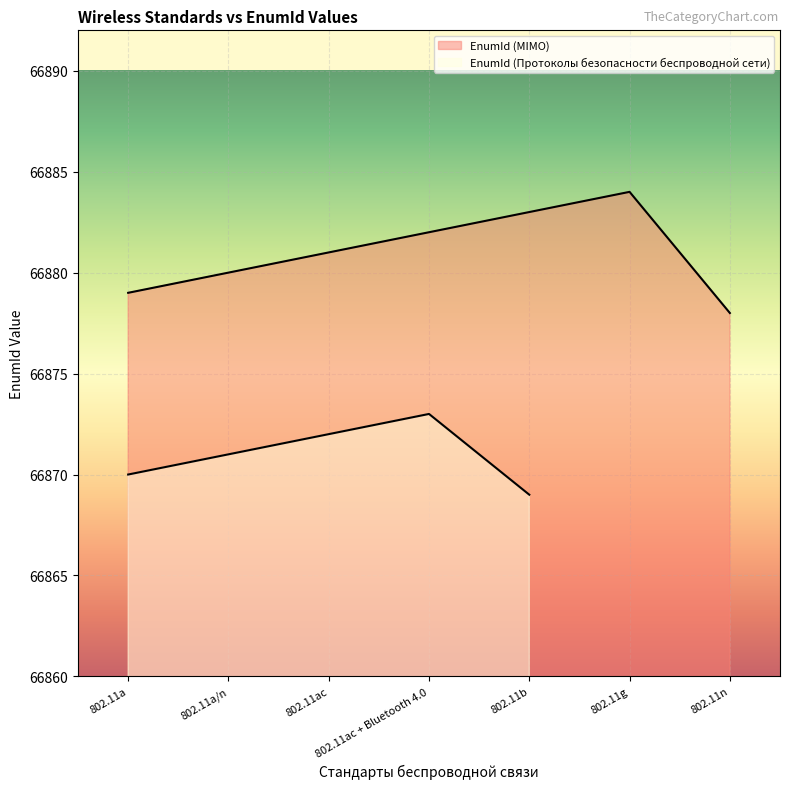

Rank the categories by value from lowest to highest.

802.11n, 802.11a, 802.11a/n, 802.11ac, 802.11ac + Bluetooth 4.0, 802.11b, 802.11g